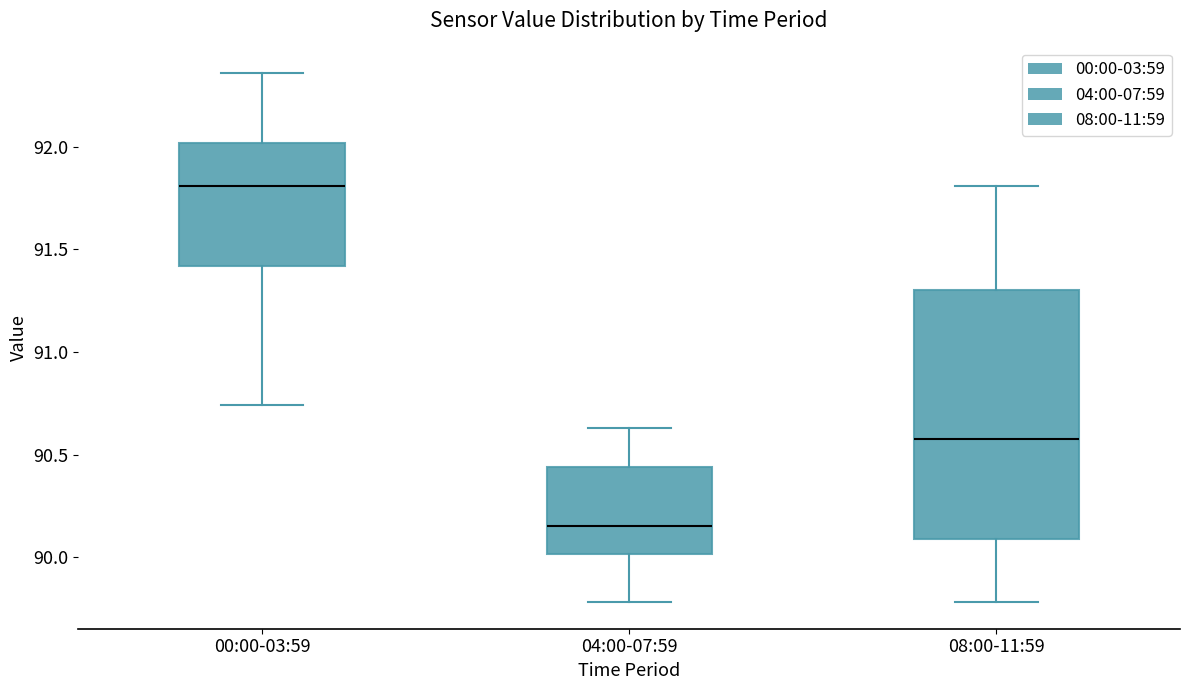

Where is the lower edge of the box for 08:00-11:59 on the y-axis? The values are not printed on the chart, so give them approximately, as read against the axis.

90.10